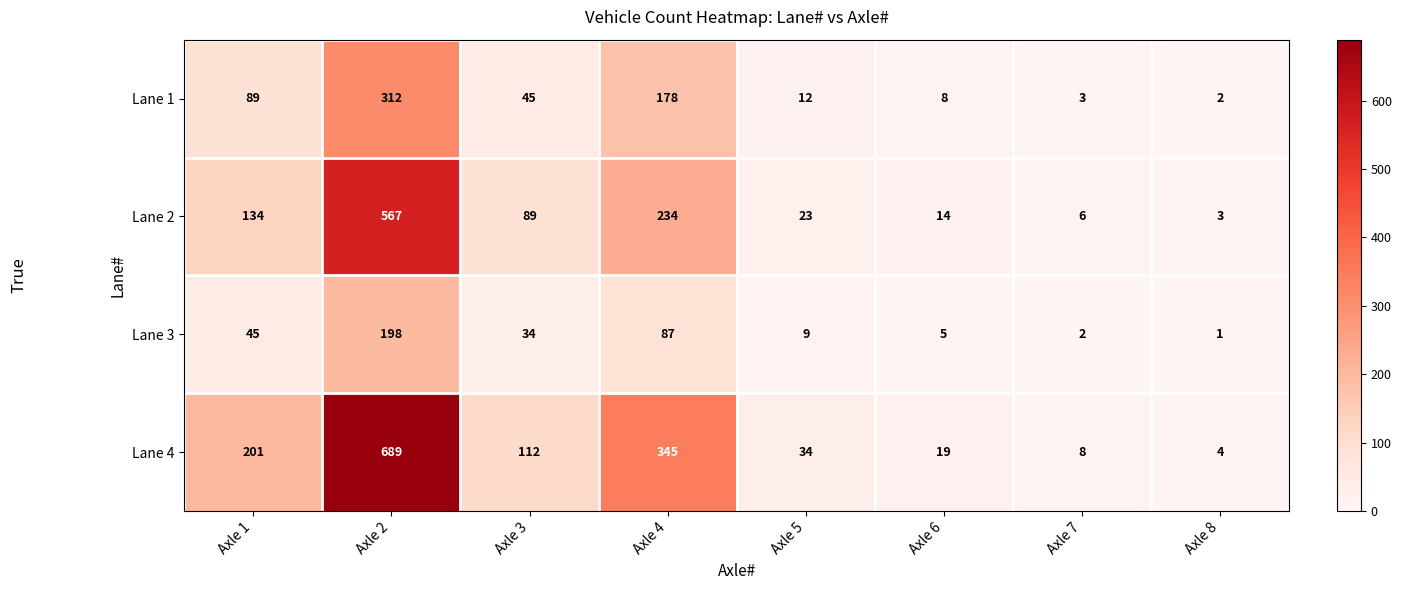

At Axle 4, list the series in order from largest to smallest.

Lane 4, Lane 2, Lane 1, Lane 3